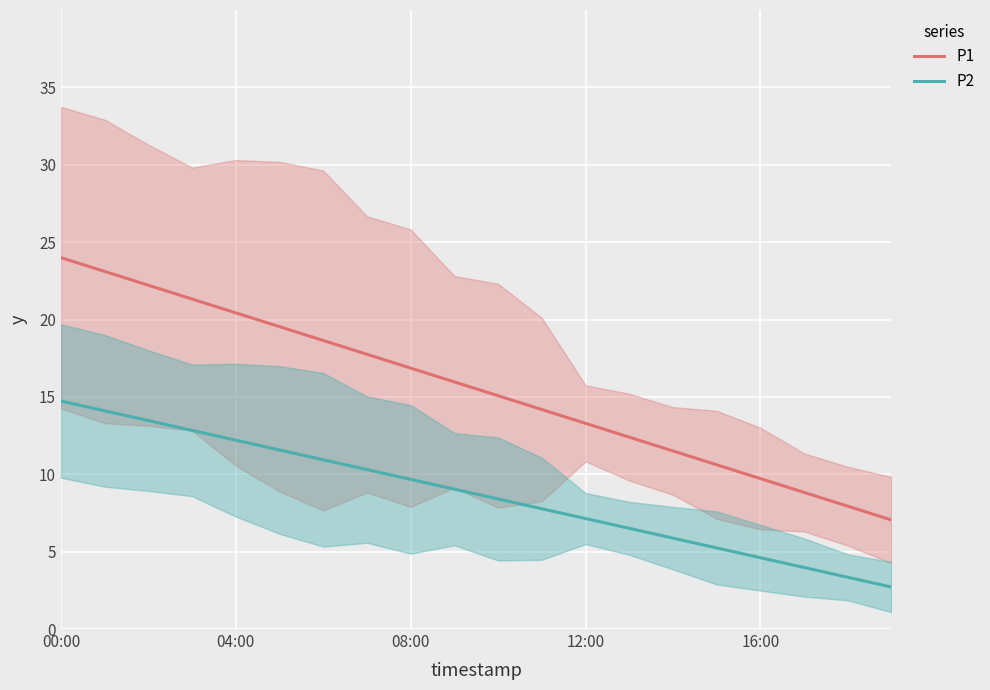

What is the sum of all P1 values?

310.4